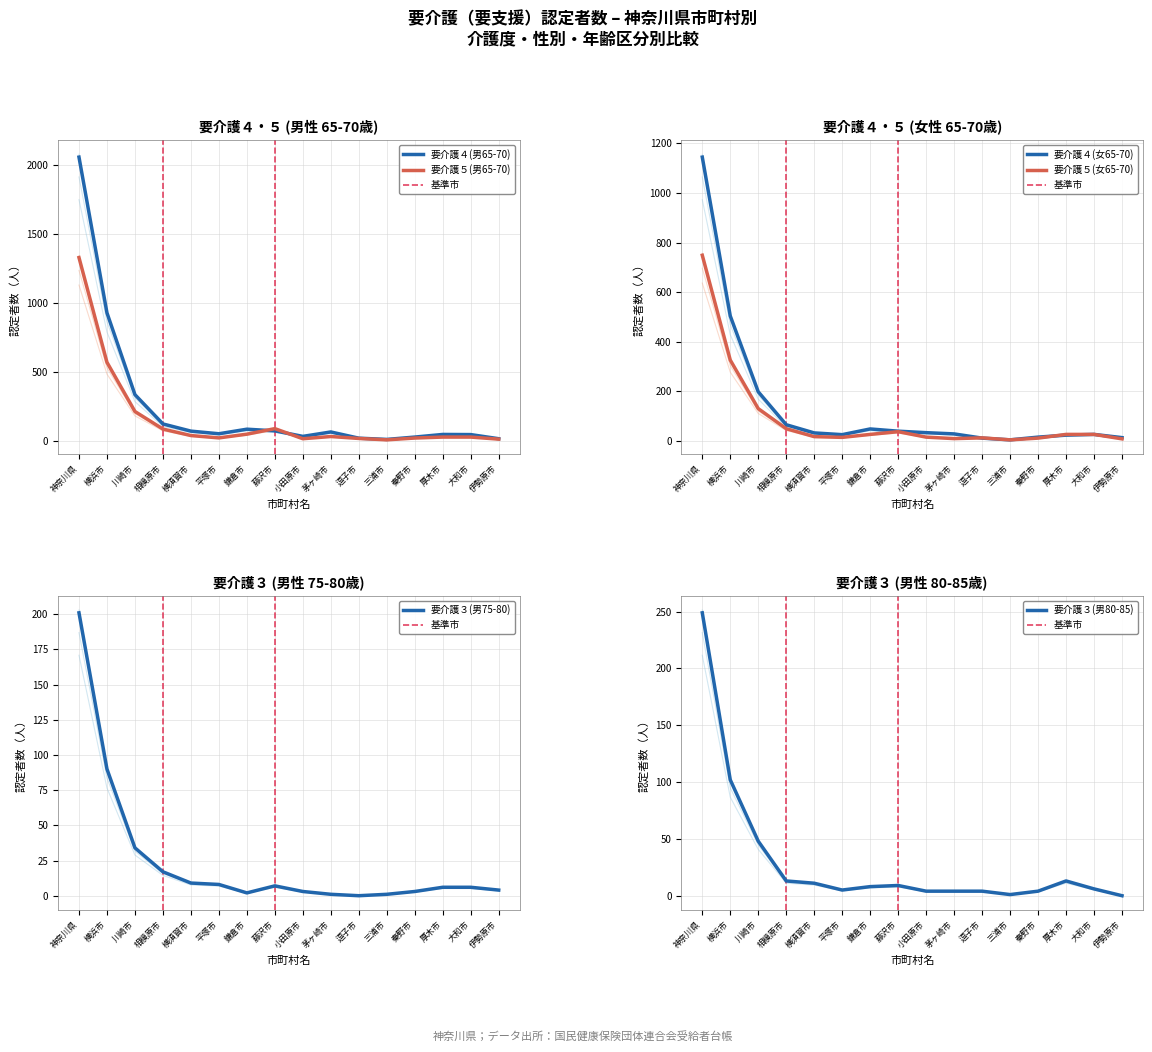

True or false: 要介護４(男65-70) has more than 1 points higher than both neighbors.

True